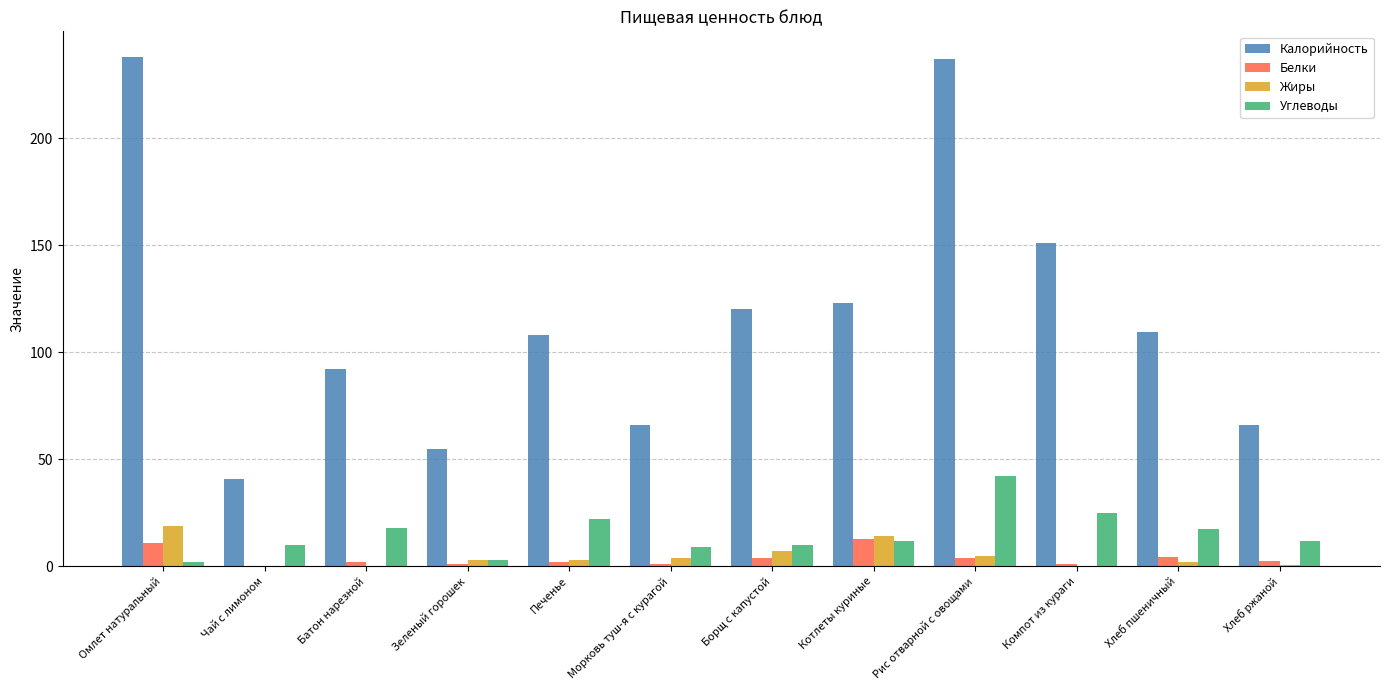

What is the sum of all Жиры values?

57.4